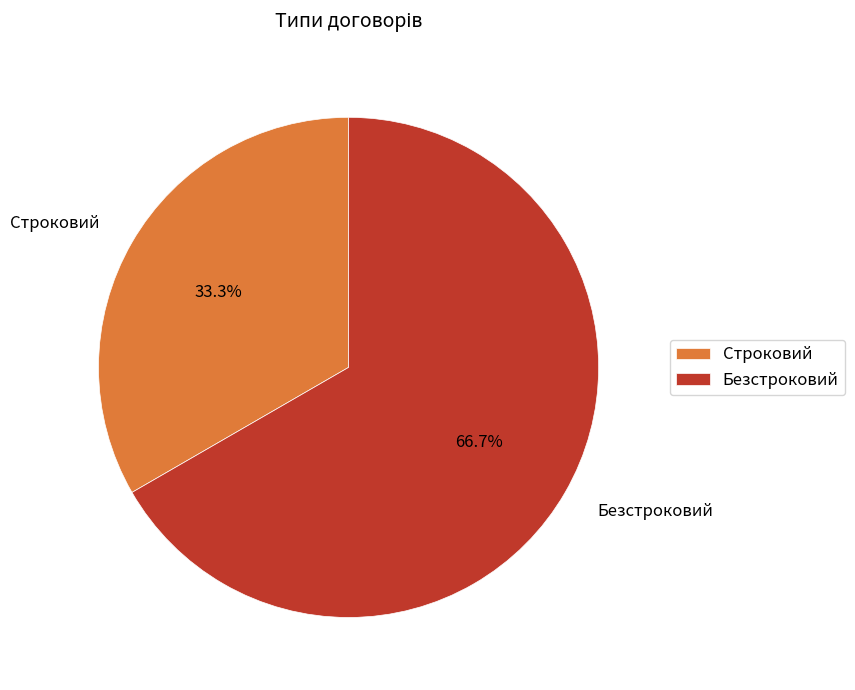

Rank the categories by value from lowest to highest.

Строковий, Безстроковий